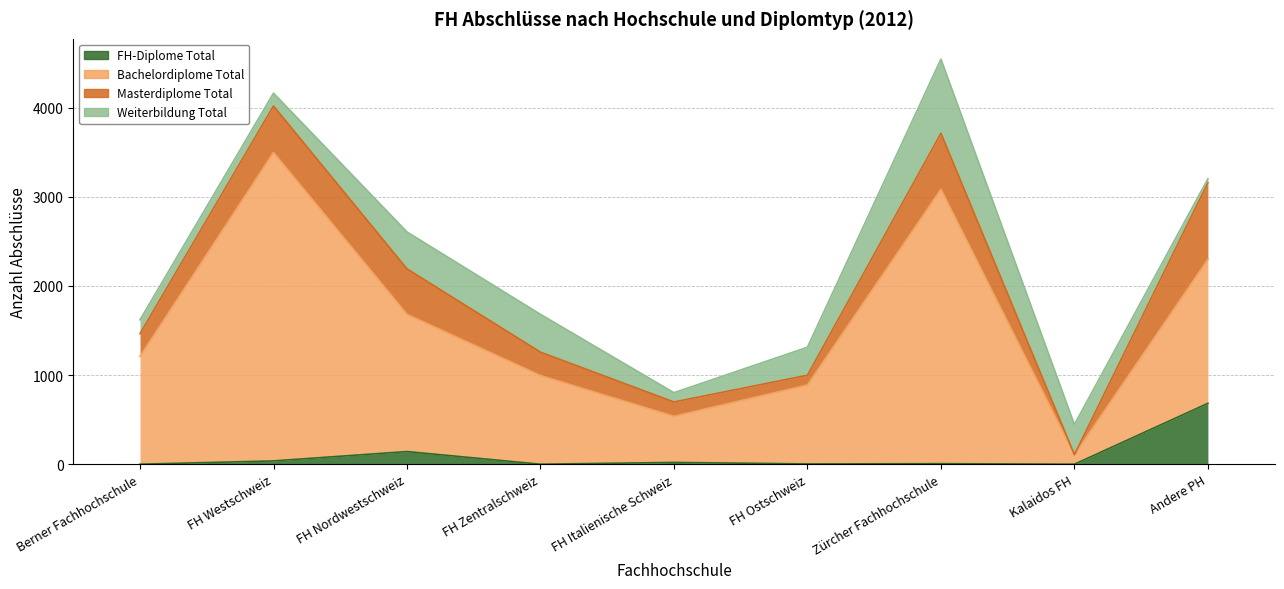

At which category does FH-Diplome Total reach its first local valley?

FH Zentralschweiz